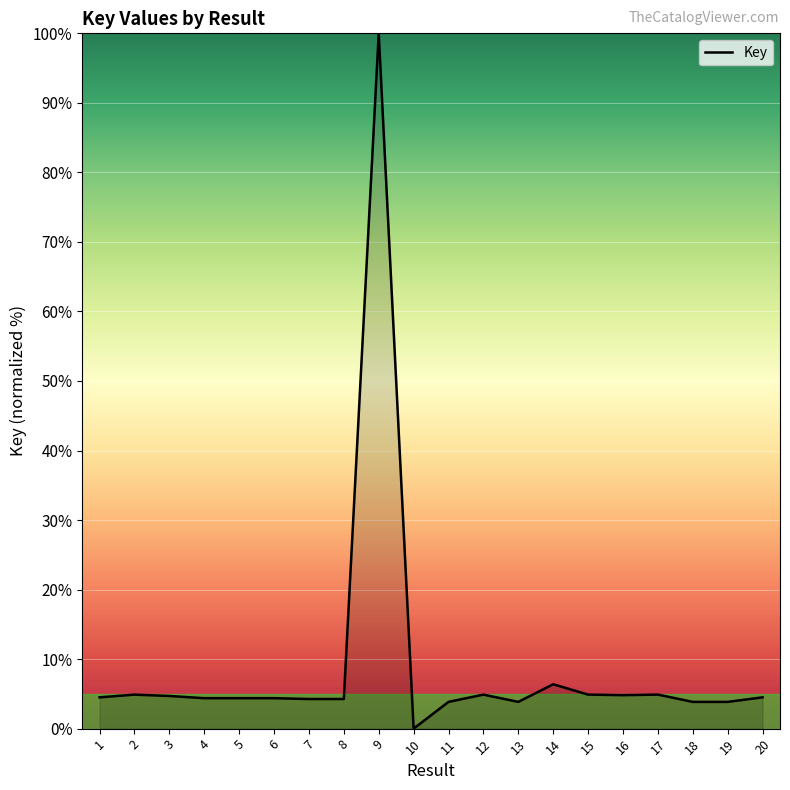

What is the difference between the maximum and minimum values?

100.0